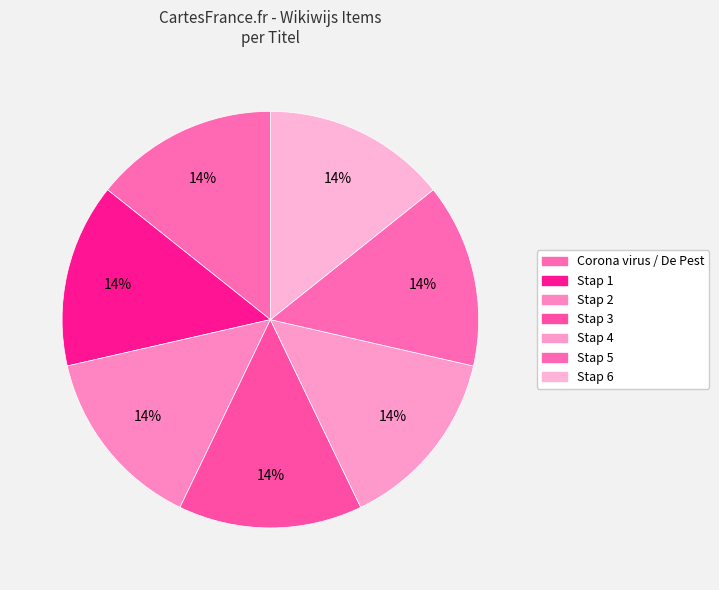

Is it true that Stap 4 is 2% of the pie?

False